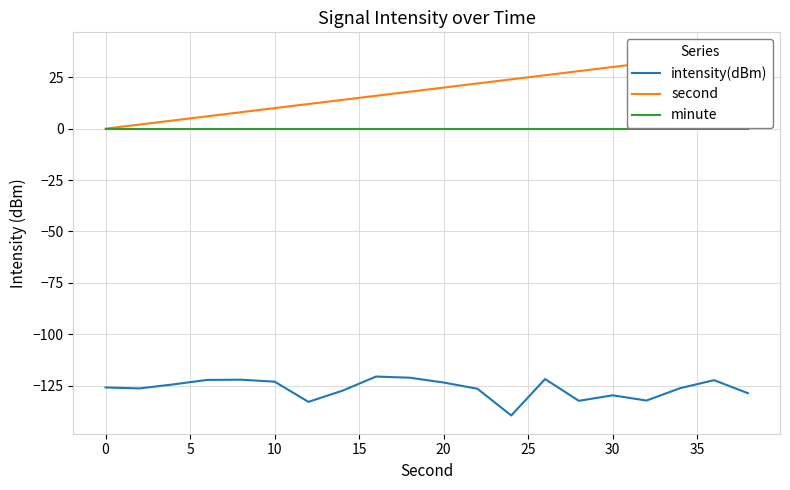

True or false: second and minute intersect in this chart.

False